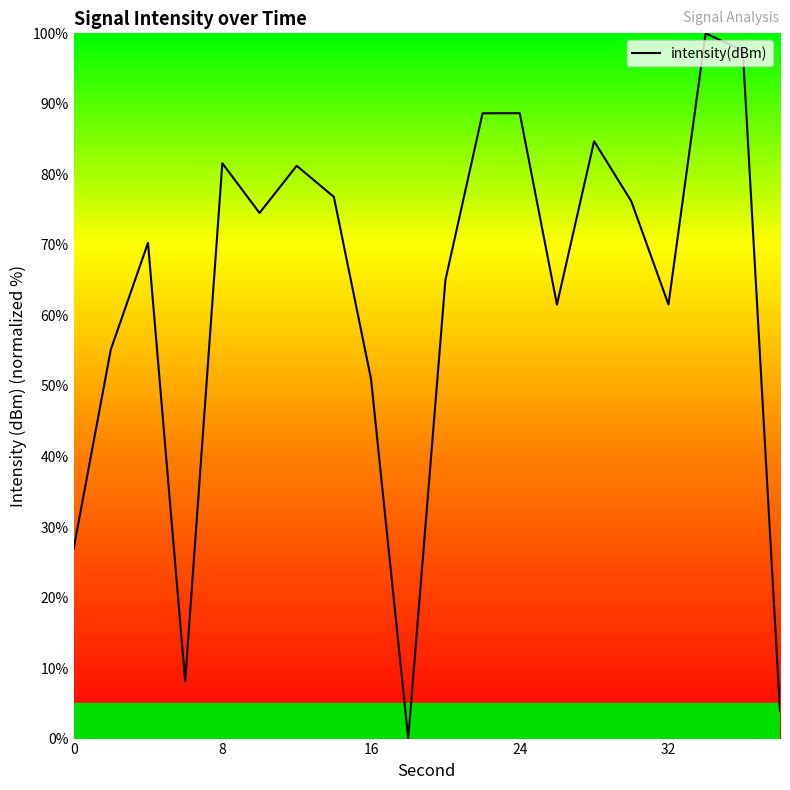

What is the difference between the maximum and minimum values?

100.0